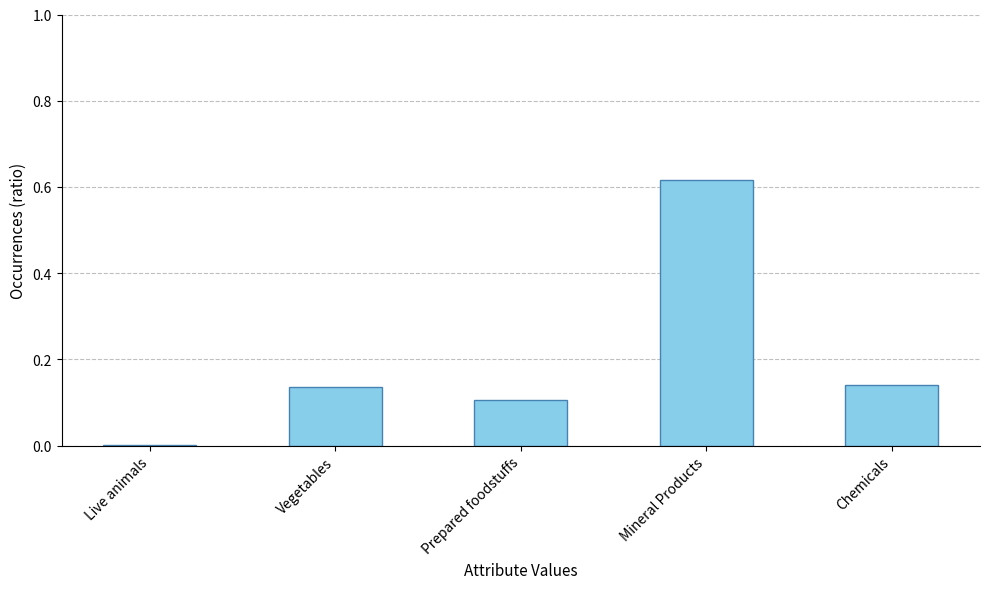

Is it true that the value at Chemicals is 0.2?

False